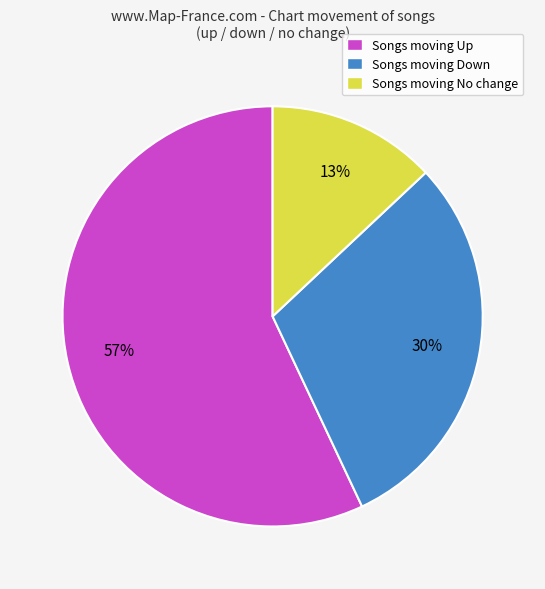

Rank the categories by value from lowest to highest.

Songs moving No change, Songs moving Down, Songs moving Up